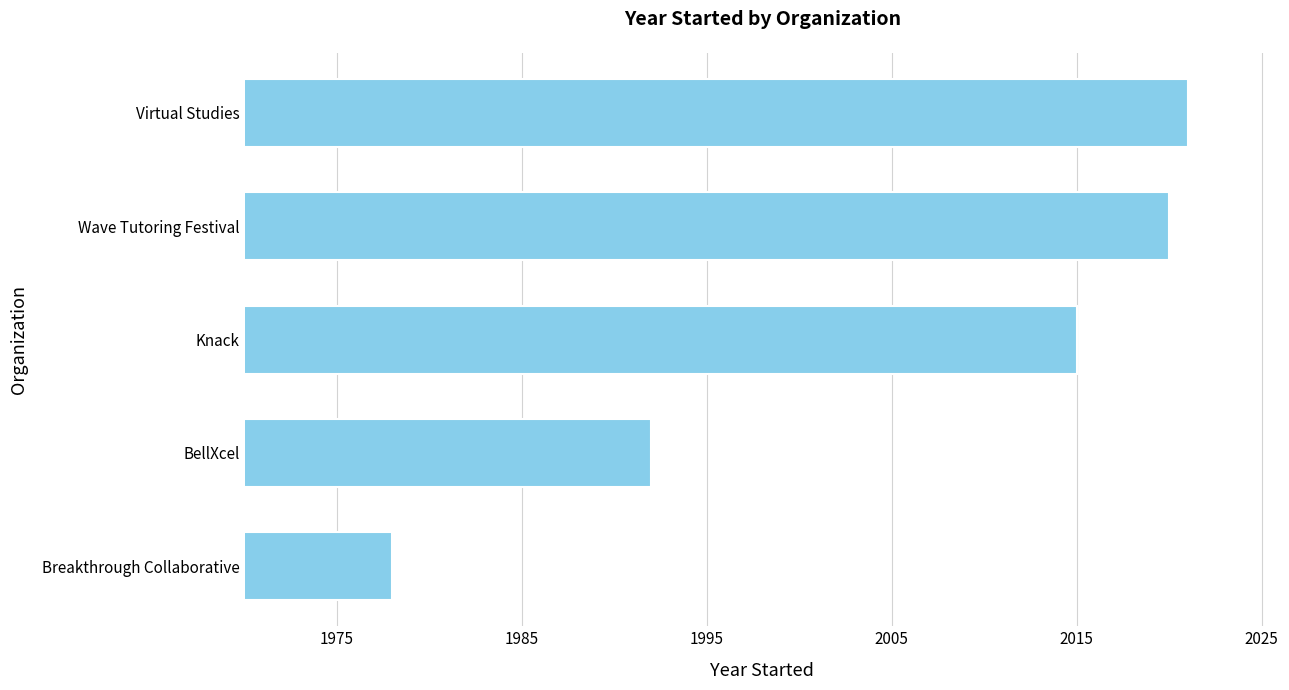

Is it true that the value at Breakthrough Collaborative is 1282?

False